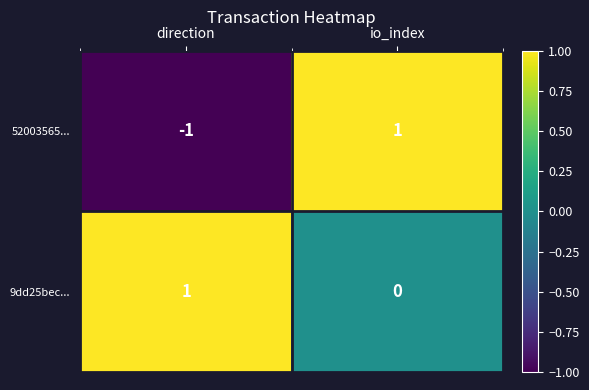

At which category is the sum across all series the highest?

io_index